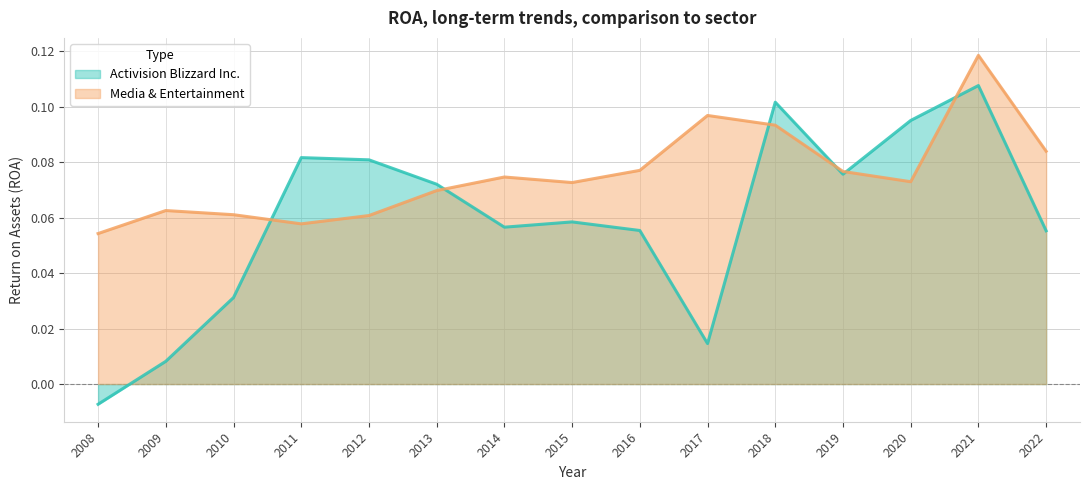

In Media & Entertainment, how many points are lower than both neighbors (excluding endpoints)?

3